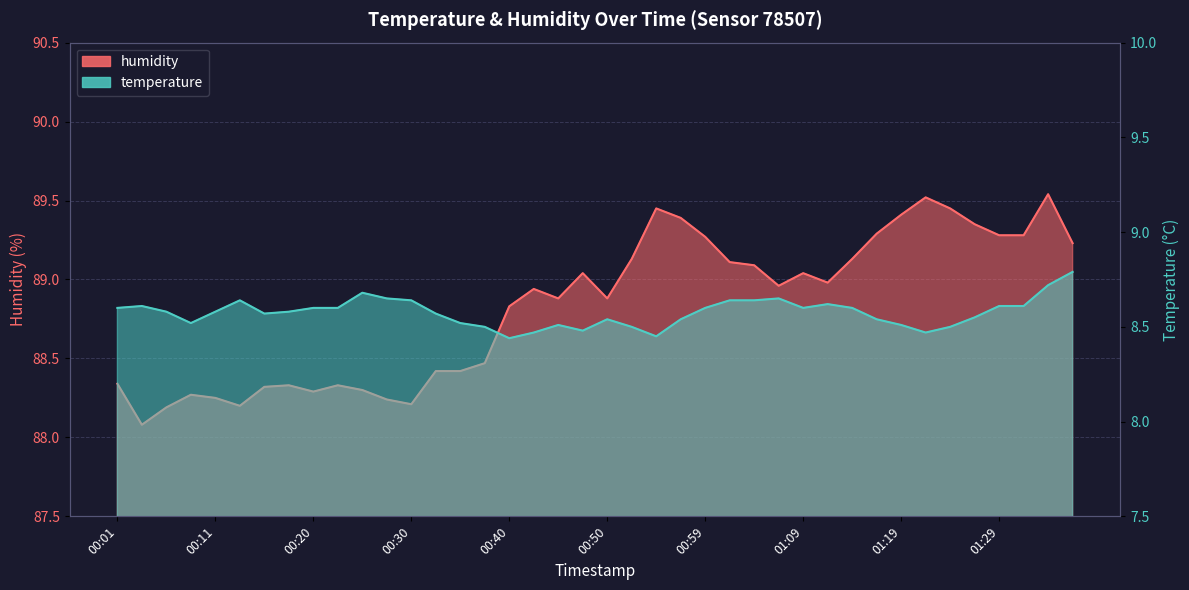

Which series has the largest total across all categories?

humidity